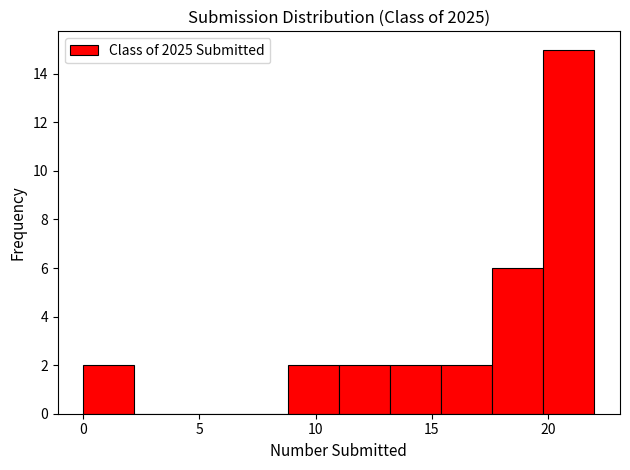

Reading left to right, list every bar in this chart as the range it spans on the x-axis followed by its height. Neither the bar edges nor the heights are printed on the chart, so give them approximately, as read against the axes.

0.0 to 2.2: 2
2.2 to 4.4: 0
4.4 to 6.6: 0
6.6 to 8.8: 0
8.8 to 11.0: 2
11.0 to 13.2: 2
13.2 to 15.4: 2
15.4 to 17.6: 2
17.6 to 19.8: 6
19.8 to 22.0: 15